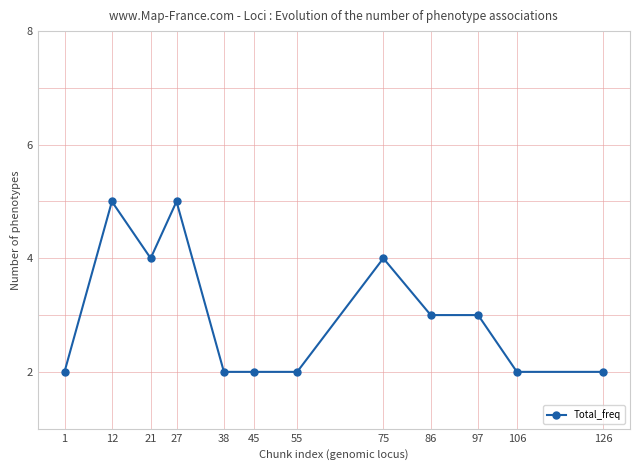

The value at 86 is 3. True or false?

True